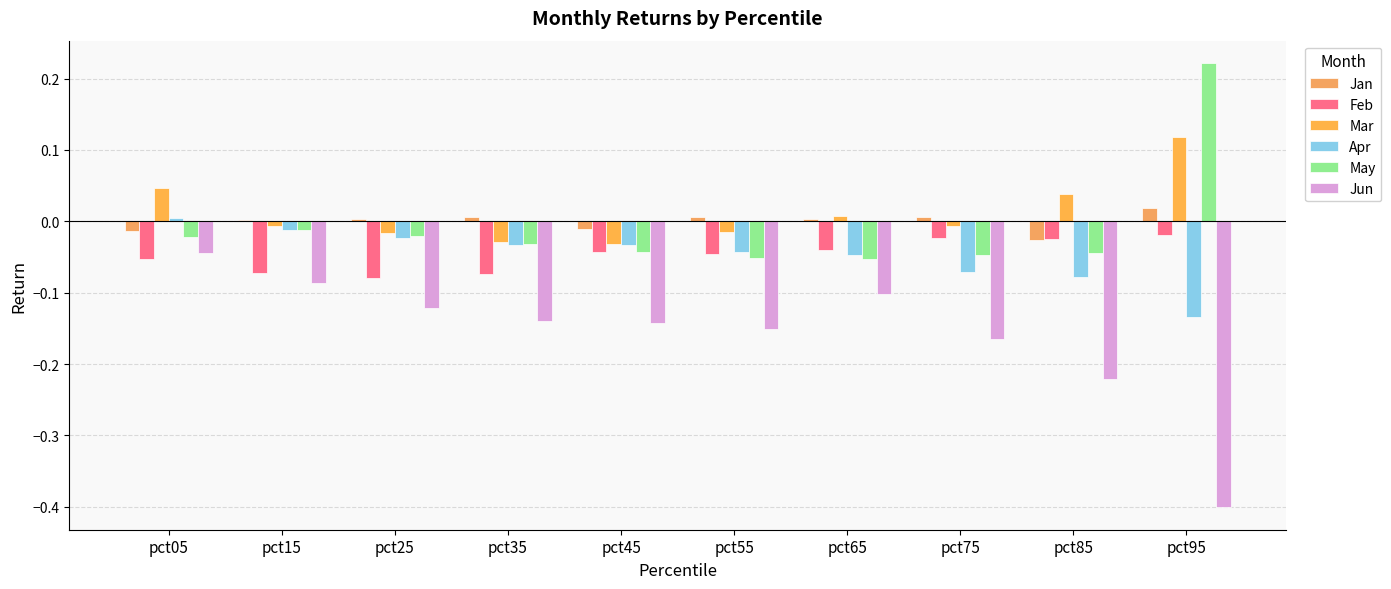

How many positive values does the May series have?

1